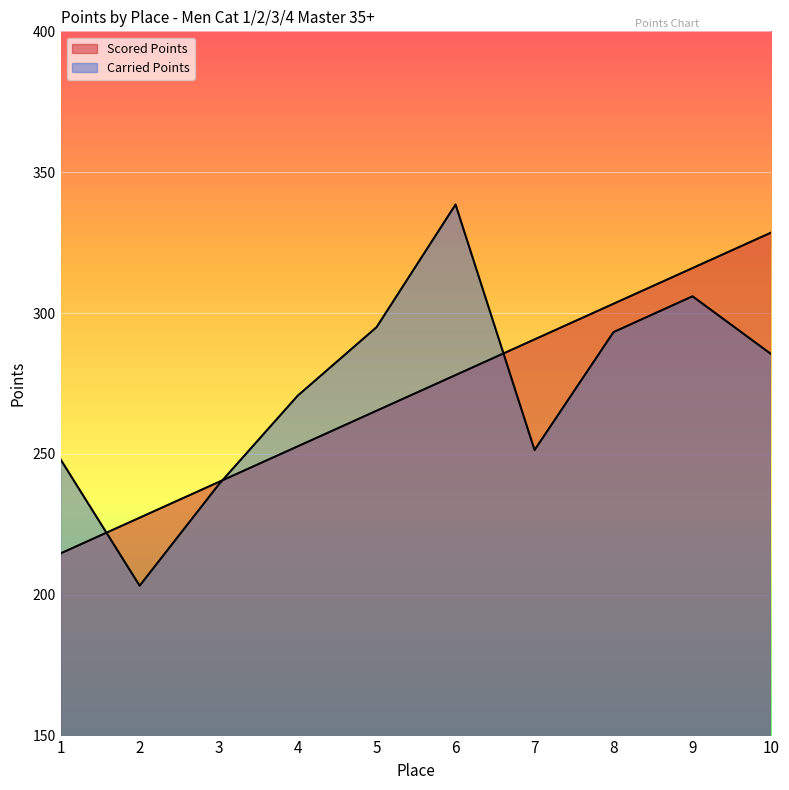

Reading left to right, extract all data points from this chart.

Scored Points: 1=214.7	2=227.3	3=240.0	4=252.7	5=265.3	6=278.0	7=290.6	8=303.3	9=316.0	10=328.6
Carried Points: 1=248.0	2=203.2	3=239.1	4=270.6	5=295.0	6=338.5	7=251.4	8=293.2	9=305.9	10=285.3